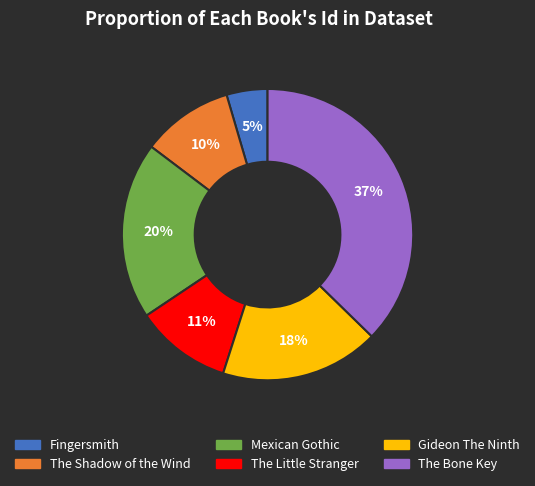

Which slice is the smallest?

Fingersmith